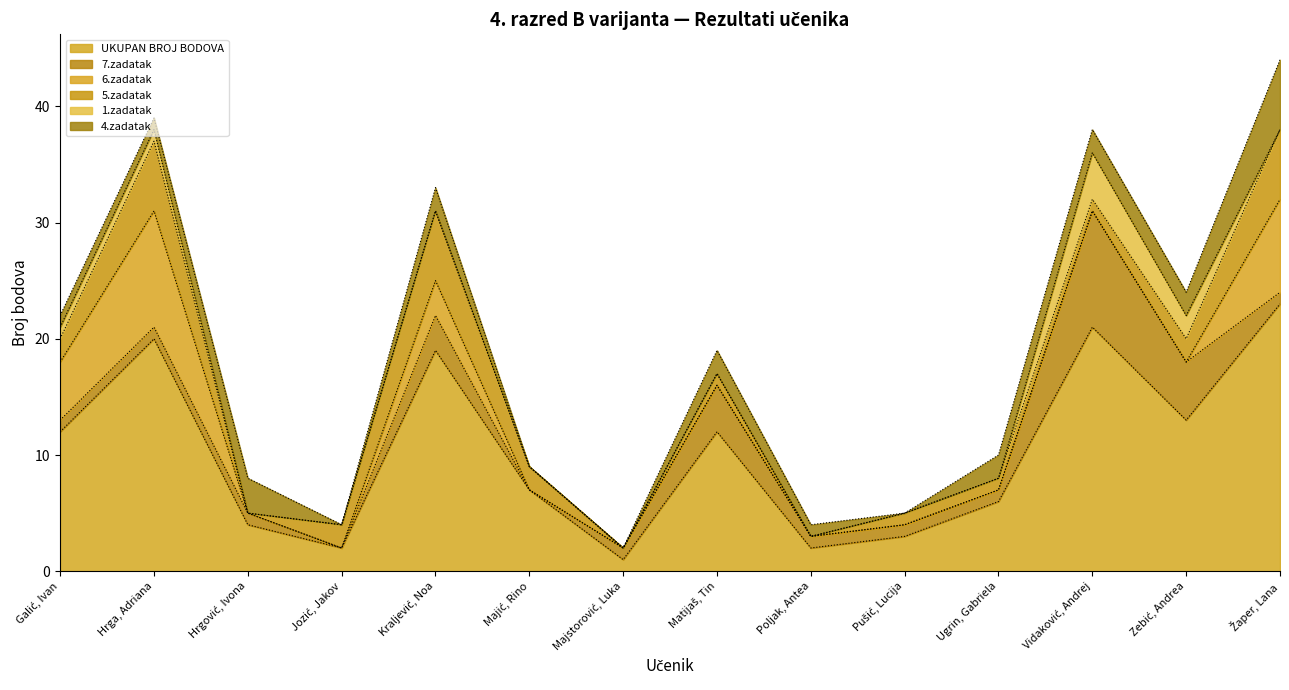

Does the chart have visible grid lines?

No